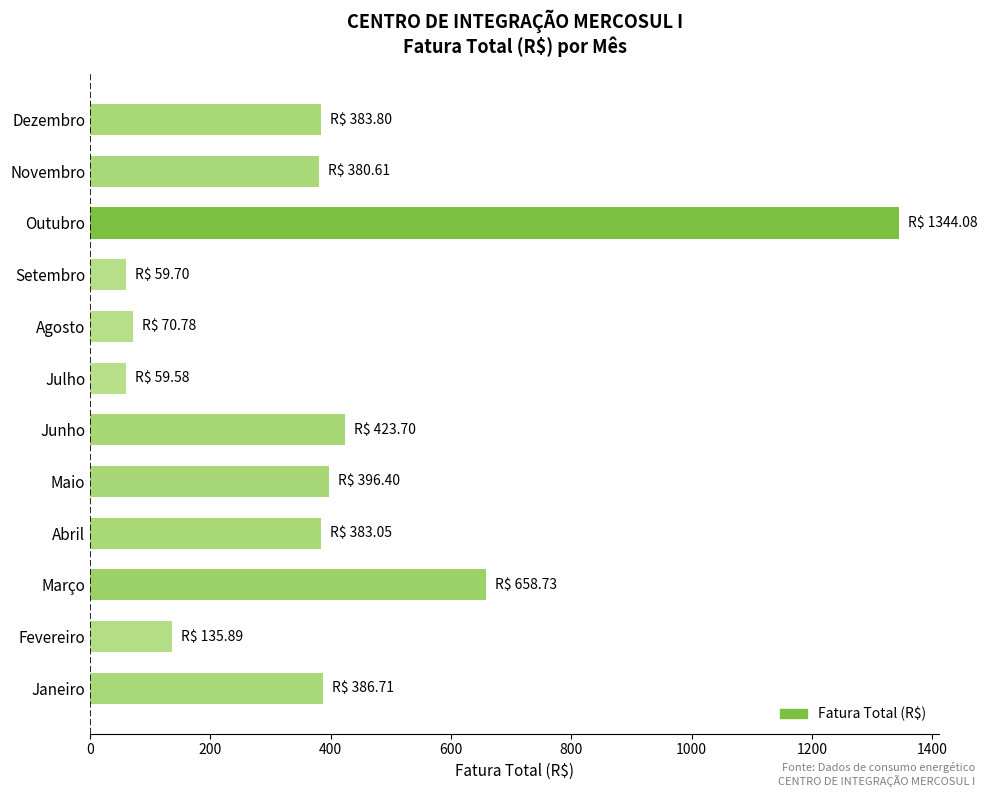

True or false: the data shows 396.4 at Maio.

True